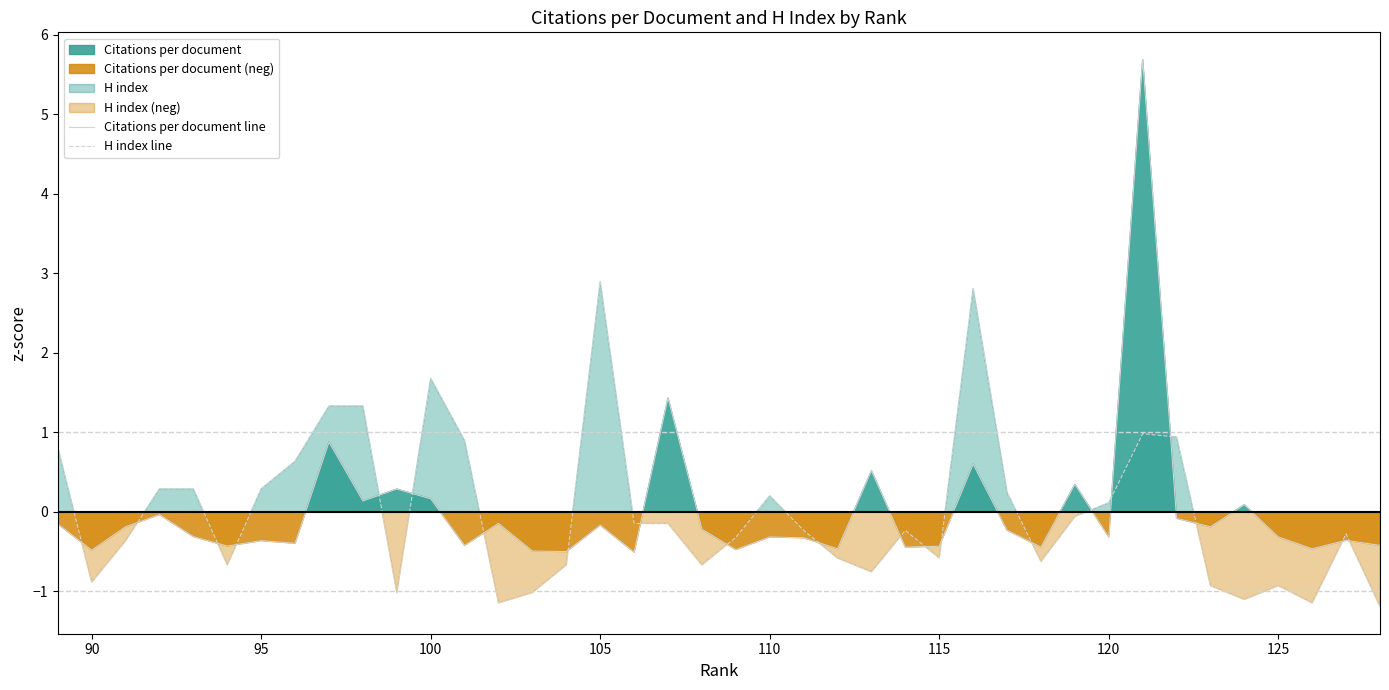

How many series are shown in this chart?

2